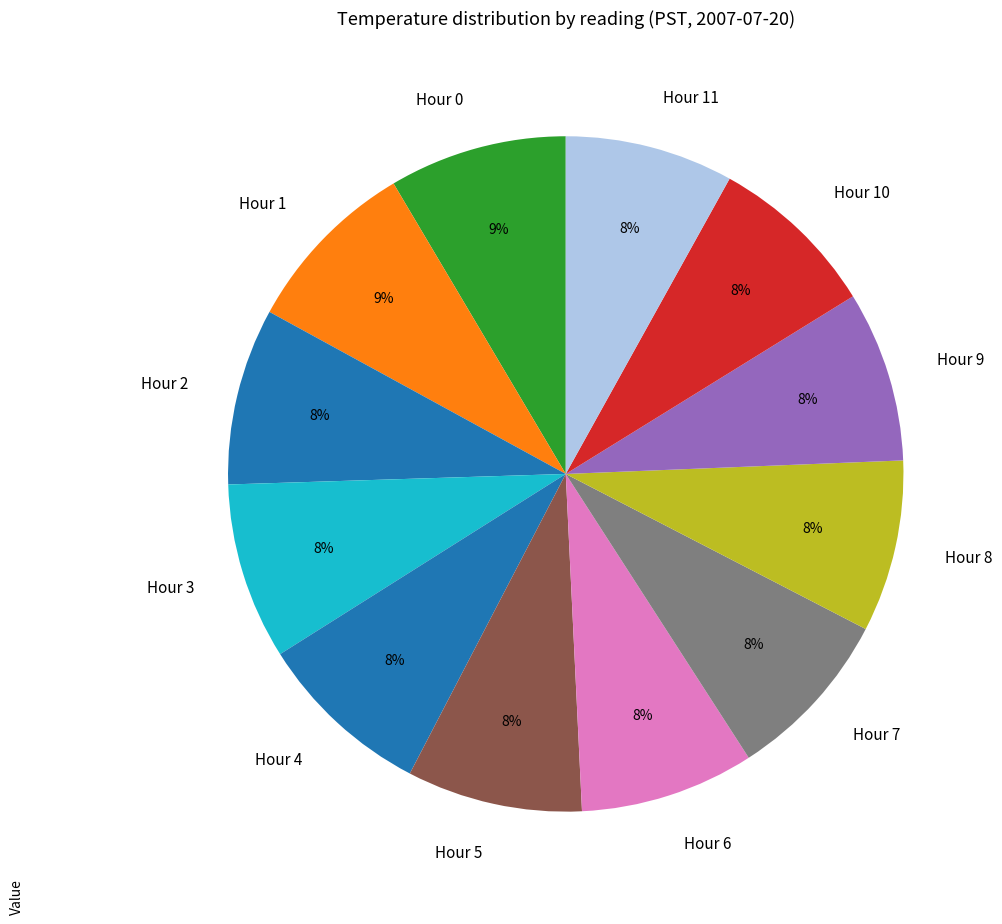

Is there any slice that represents more than half of the pie?

No